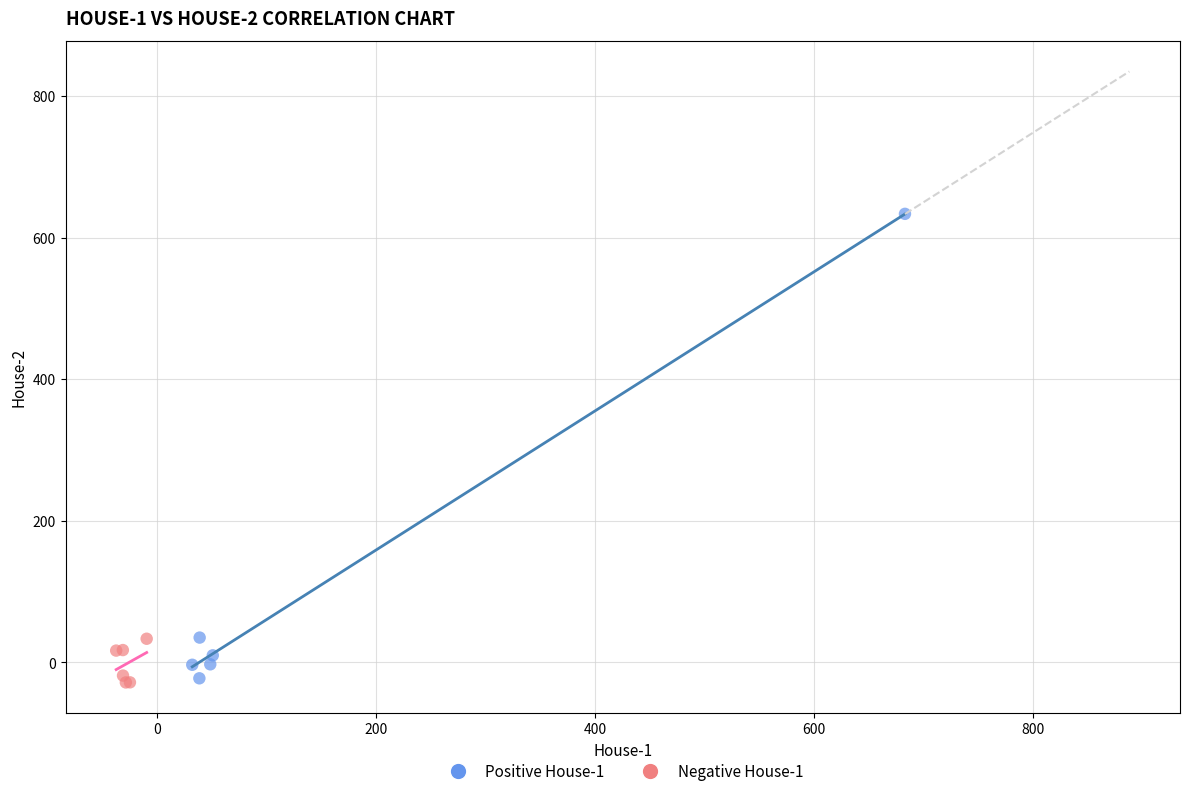

Which series has the widest spread of Y values?

Positive House-1